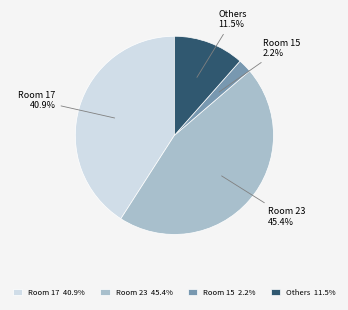

Is there any slice that represents more than half of the pie?

No